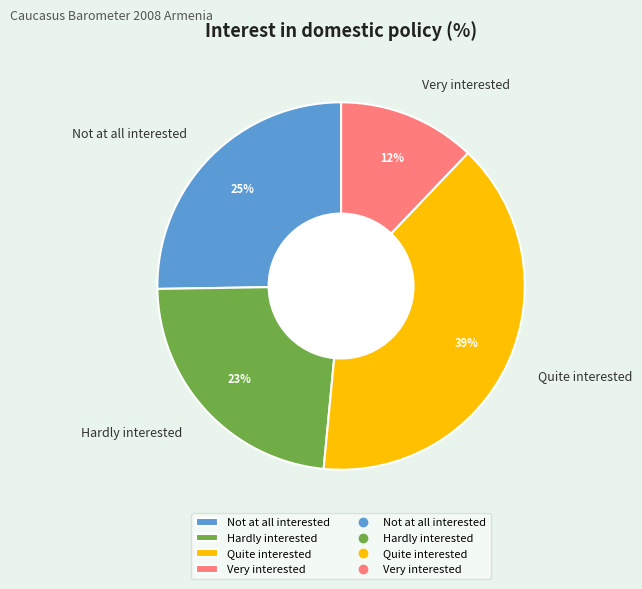

Combined, do Quite interested and Hardly interested account for over 50%?

Yes